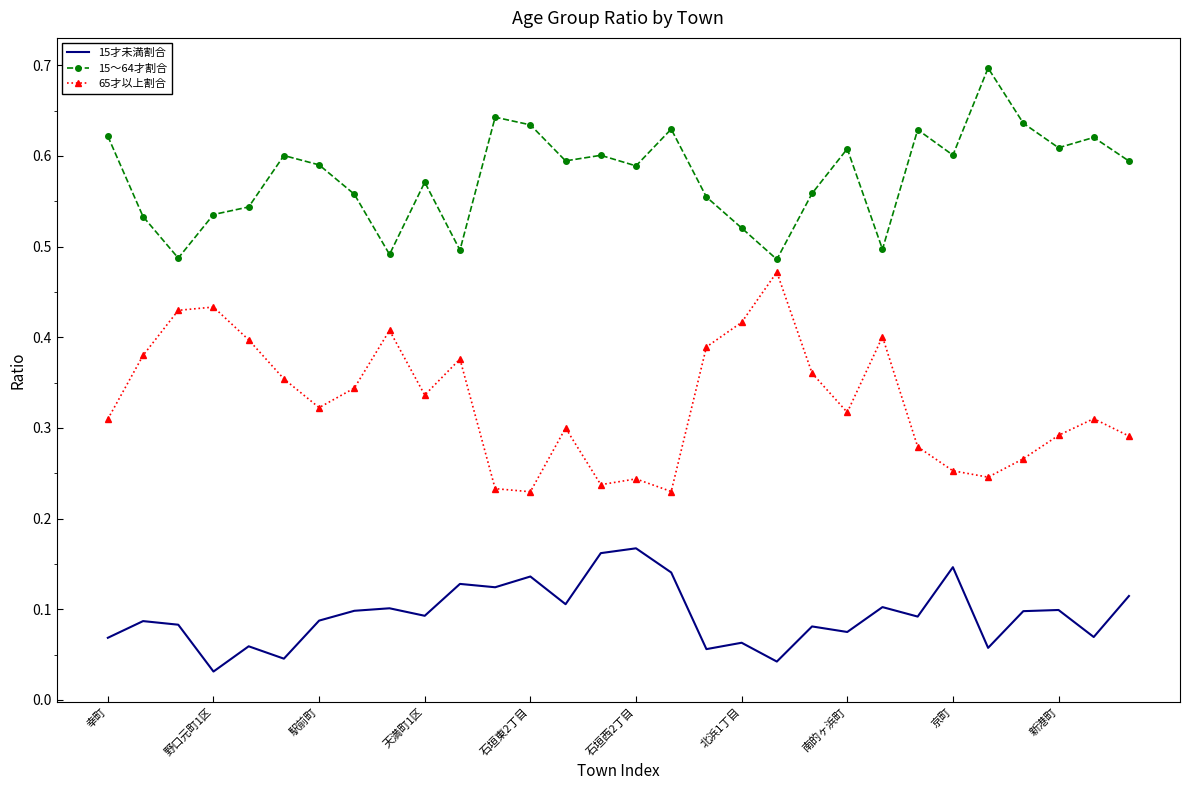

What is the greatest value displayed?

0.7